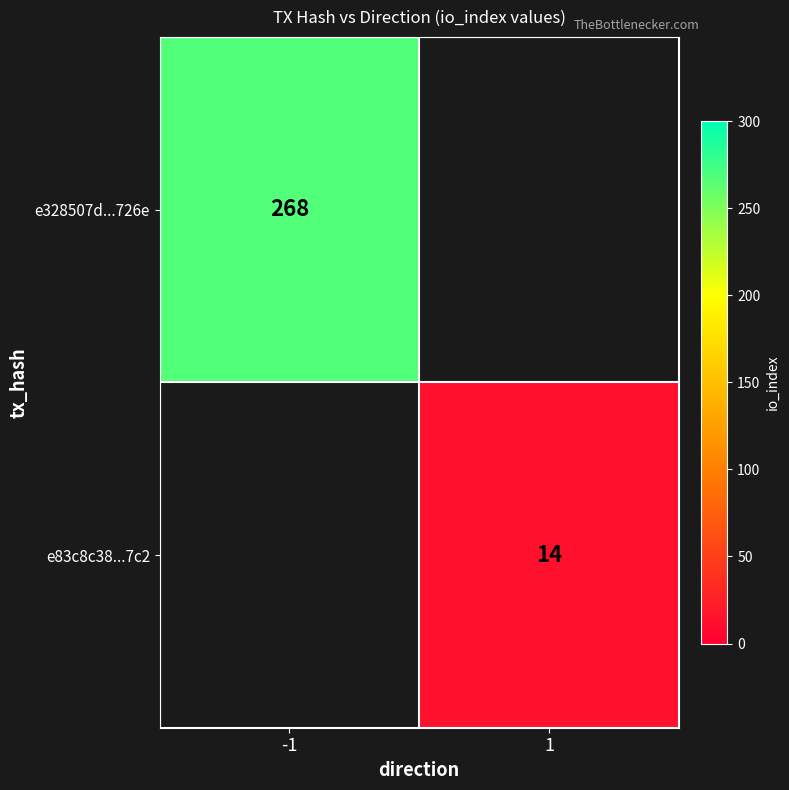

The e83c8c38...7c2 series shows 22 at 1. True or false?

False